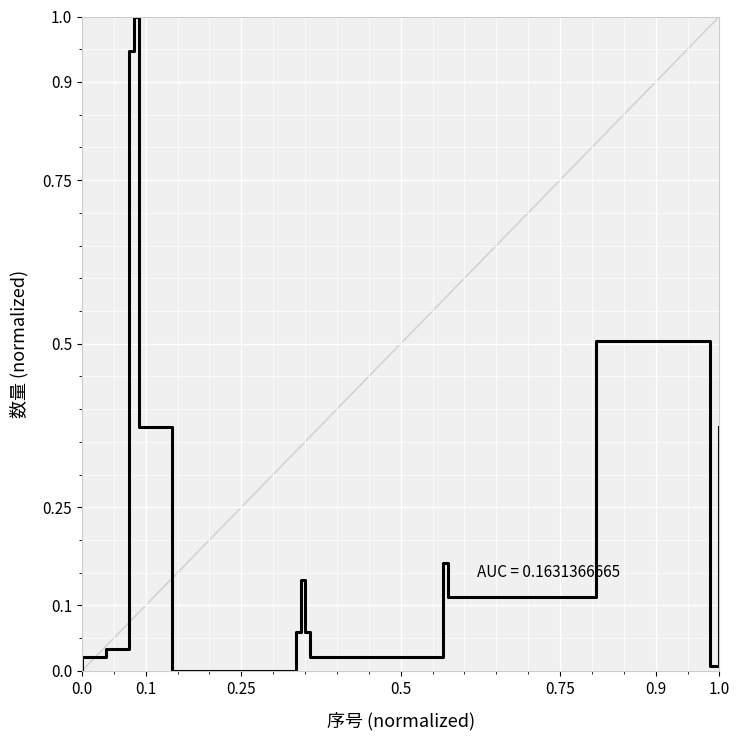

How many values are above zero?

15